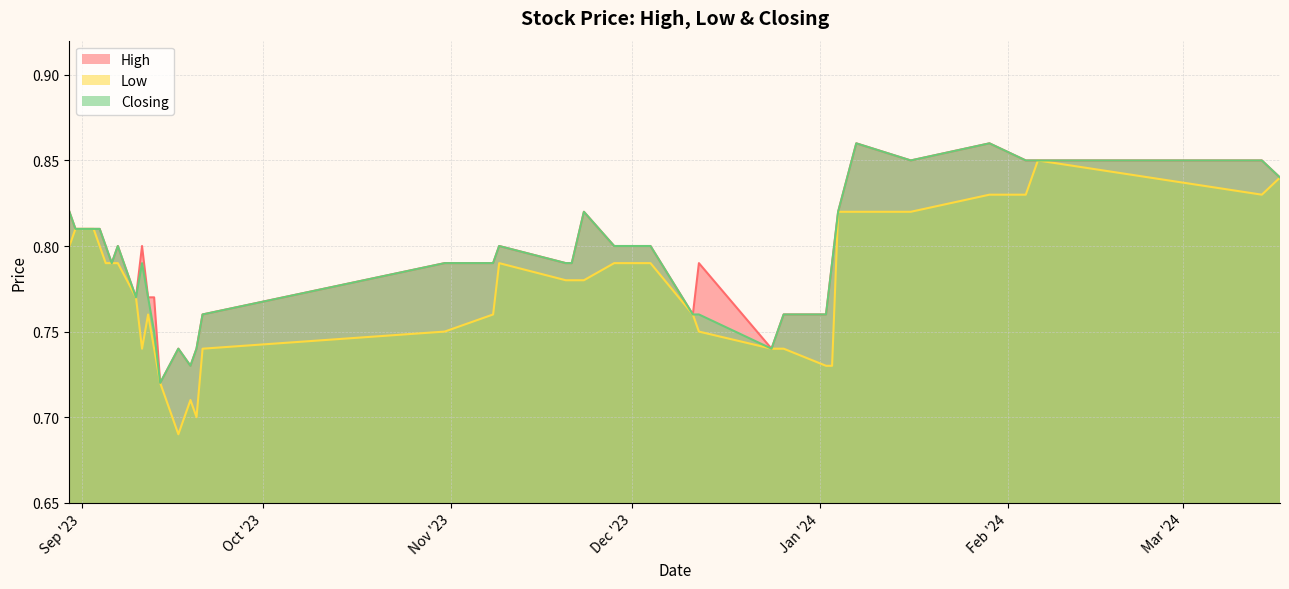

Which series has the largest range (max minus min)?

Low